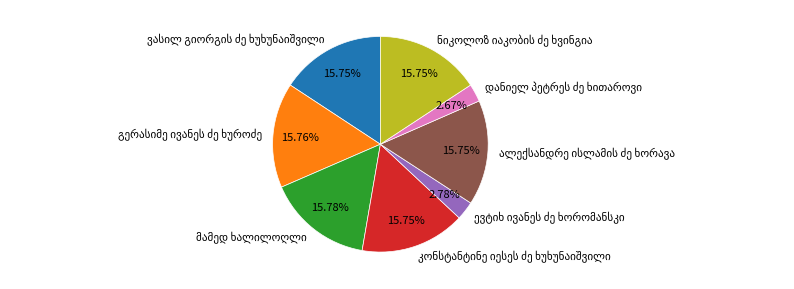

Is there a majority slice in this chart?

No